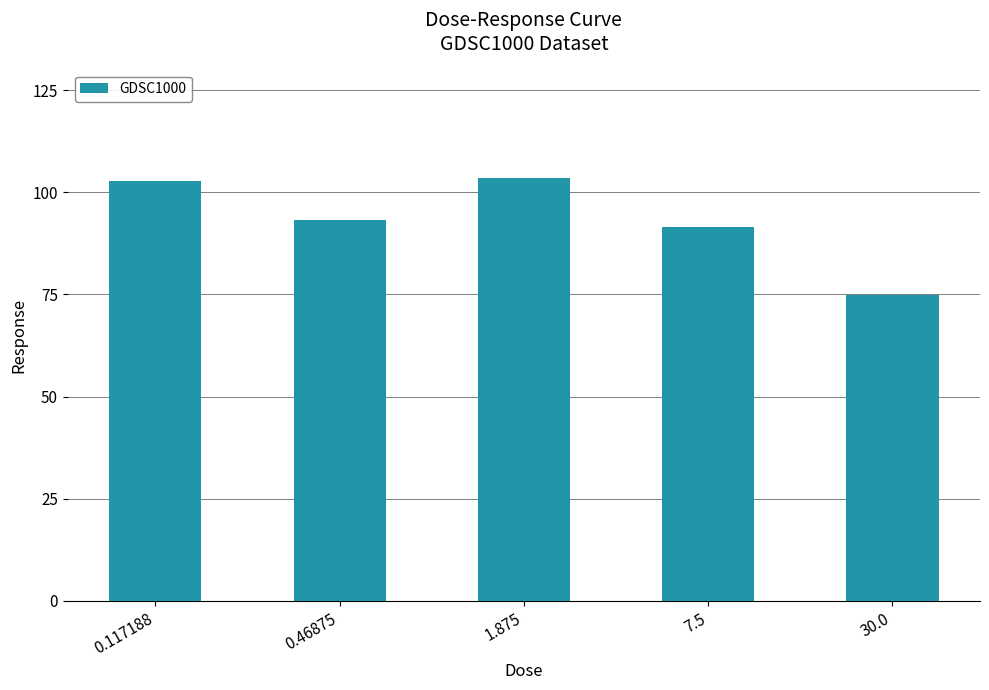

What position from the right is 30.0?

1